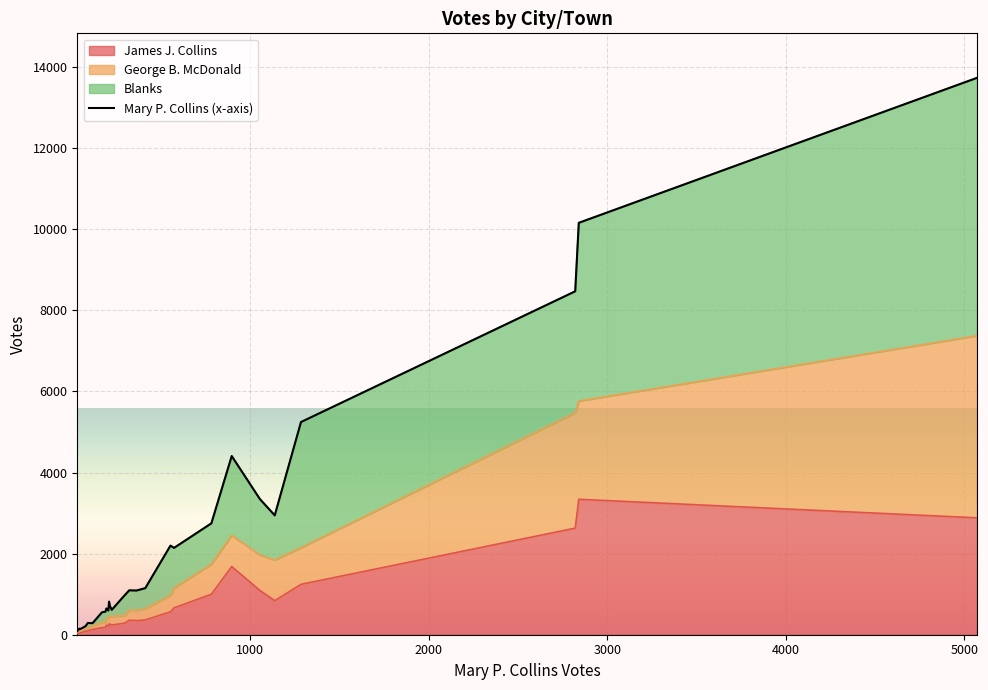

What is the highest value of the James J. Collins series?

3341